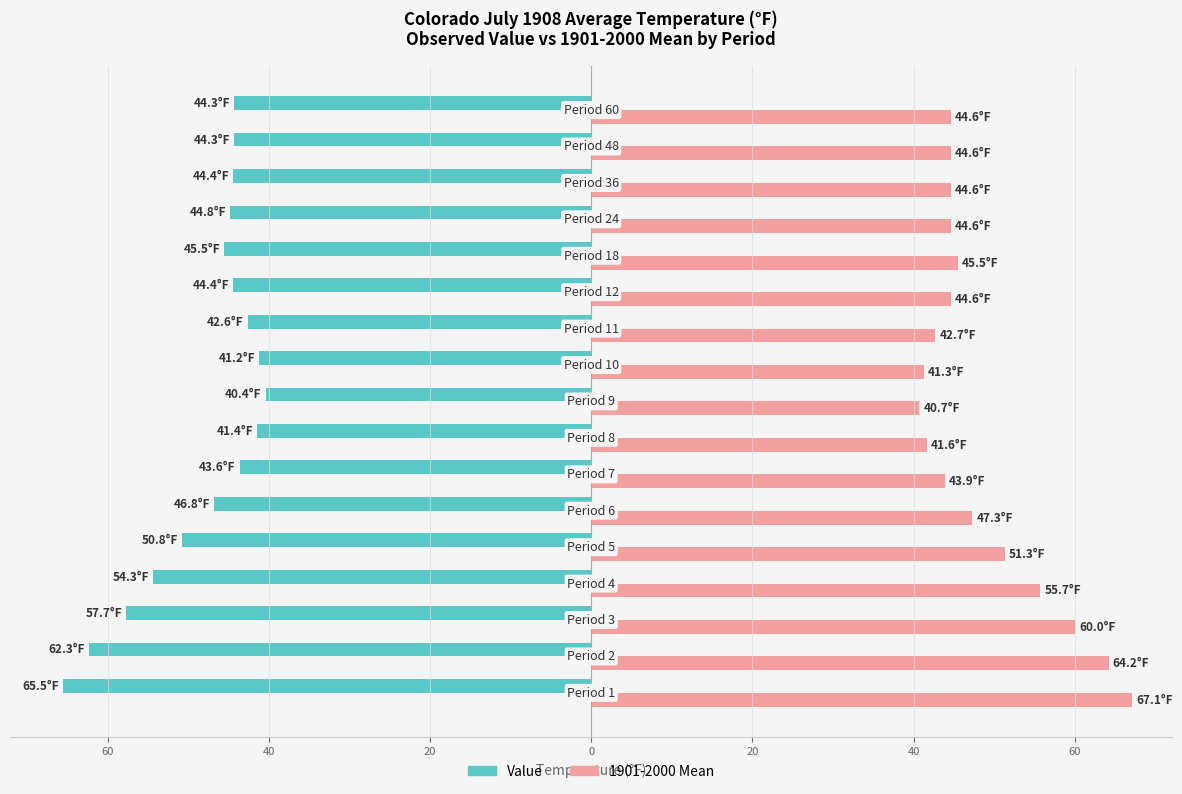

What is the maximum value shown in the chart?

67.1